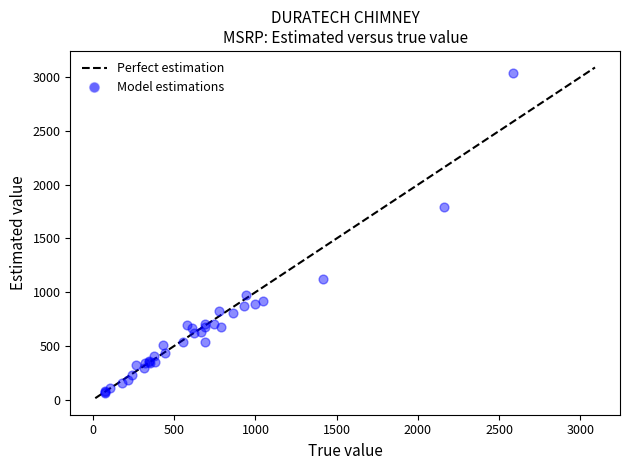

What Y value in the scatter plot is closest to 1551?

1794.8